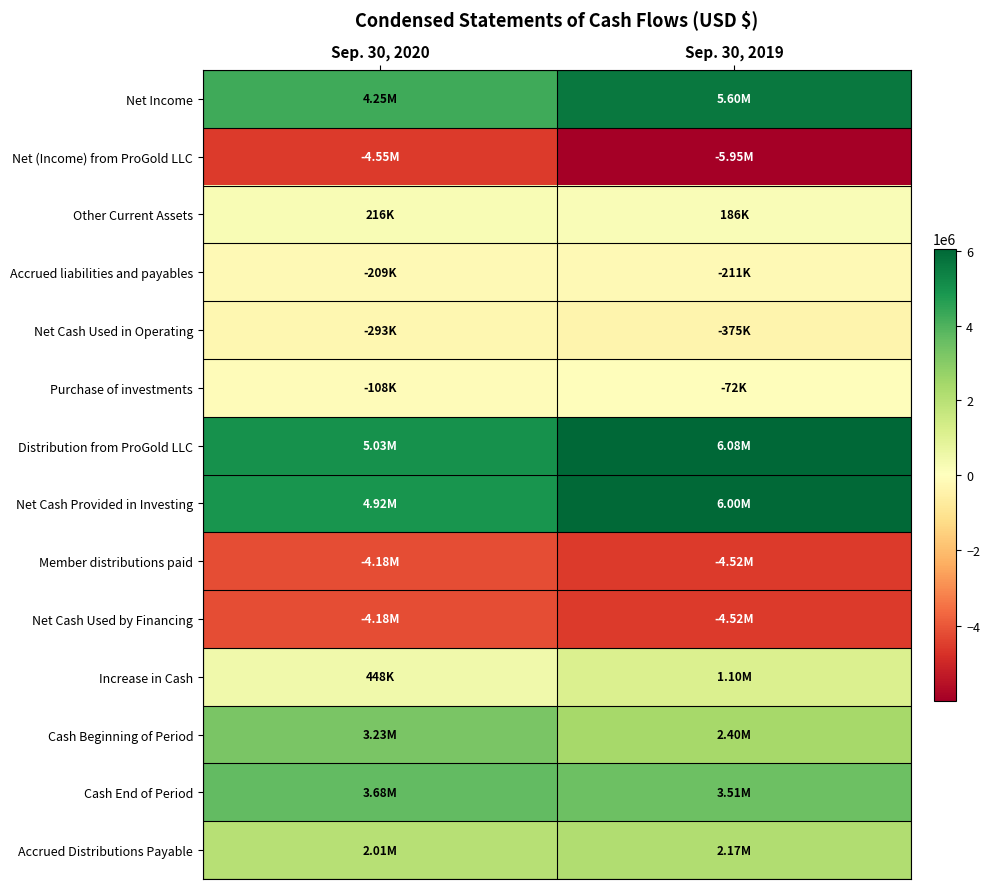

Between Sep. 30, 2020 and Sep. 30, 2019, which series saw the biggest shift?

Net (Income) from ProGold LLC